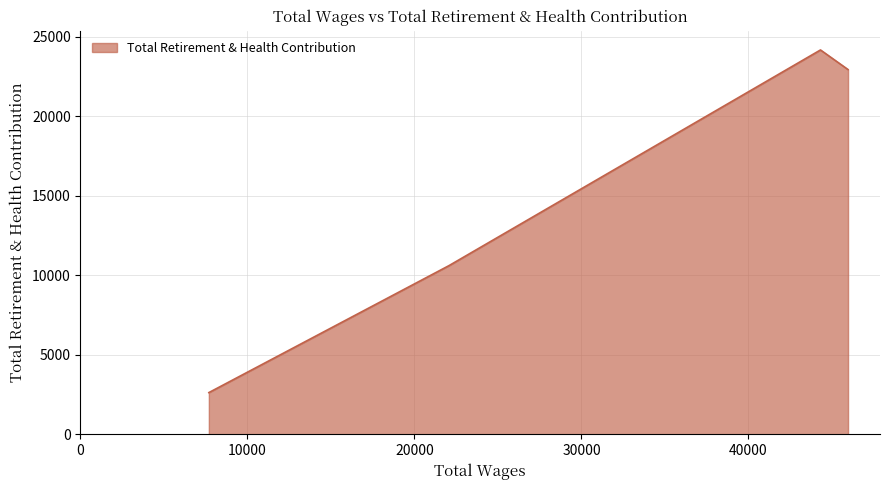

What is the sum of all values?

60372